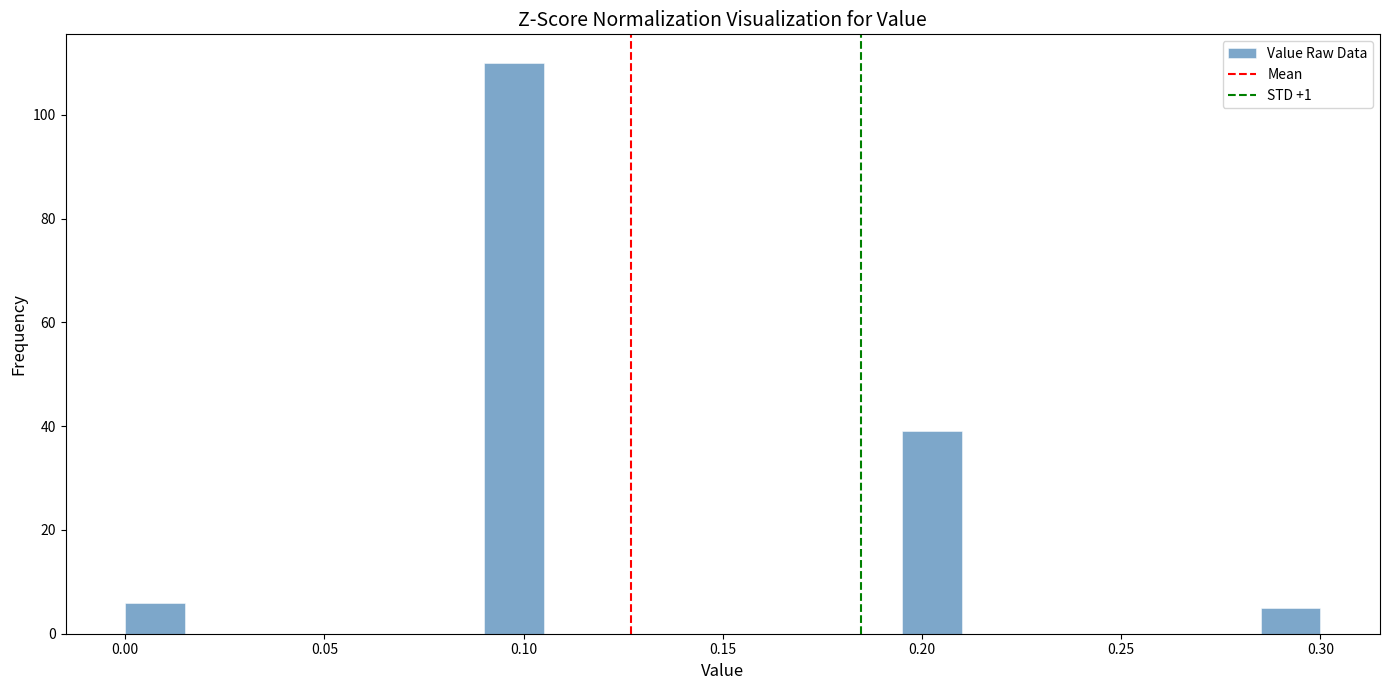

Read against the x-axis, roughly where is the centre of the tallest bar?

0.100